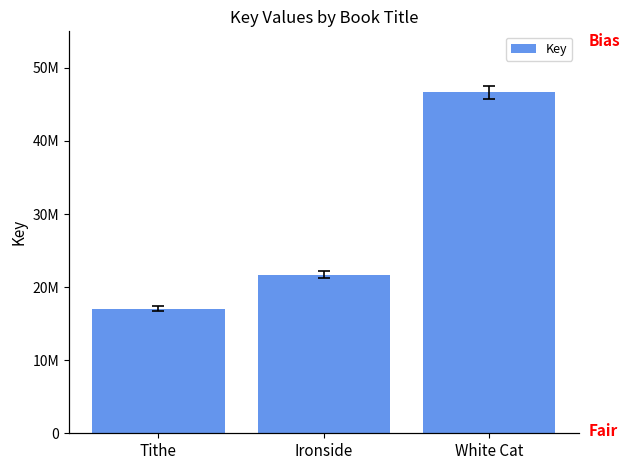

Which label corresponds to the largest value in the chart?

White Cat